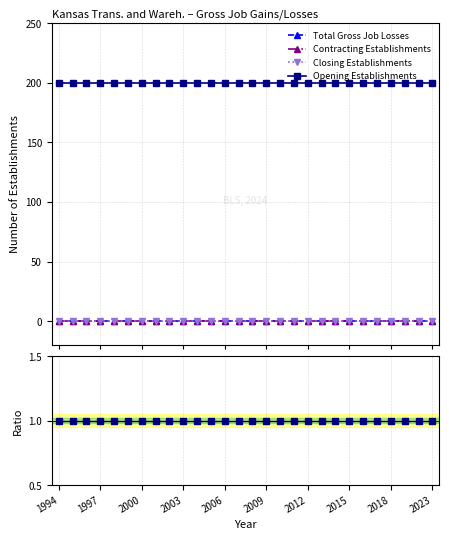

Which series has the widest spread of values?

Total Gross Job Losses